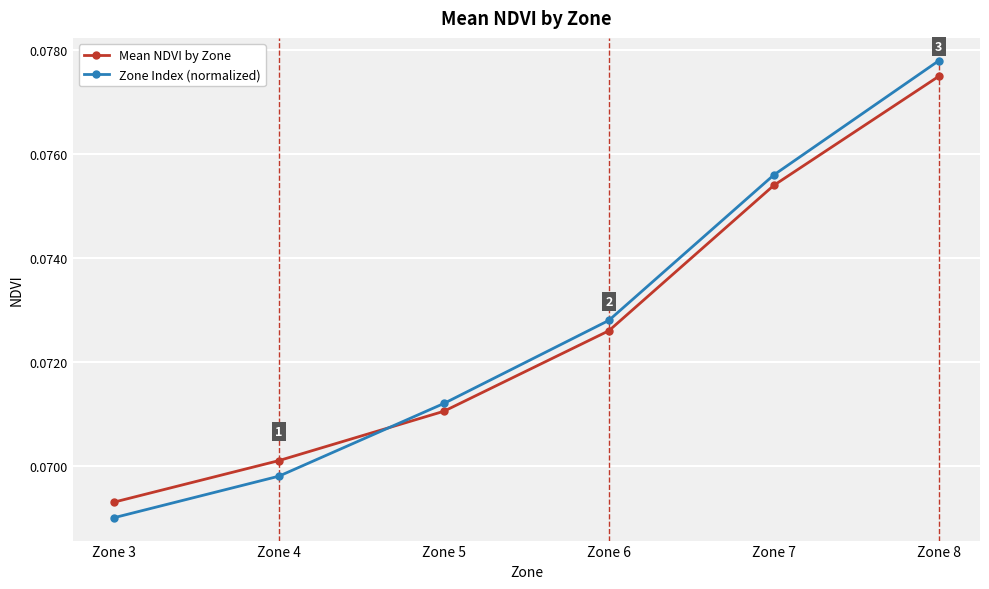

What is the total value across all series at Zone 7?

0.2